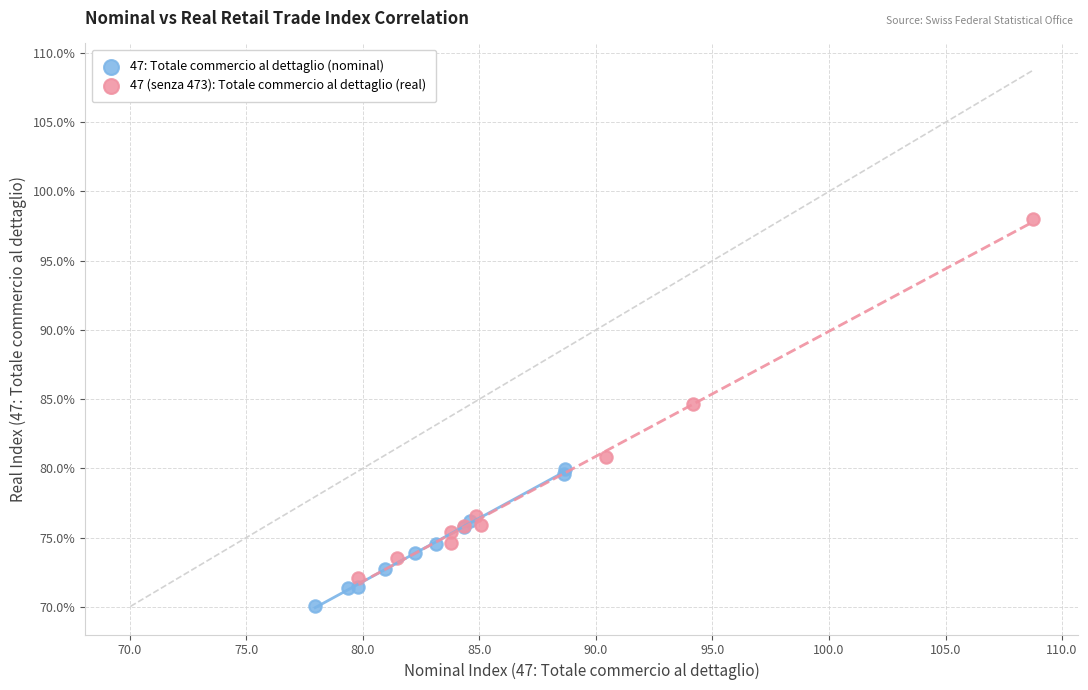

Which series has the largest Y range (max minus min)?

47 (senza 473): Totale commercio al dettaglio (real)